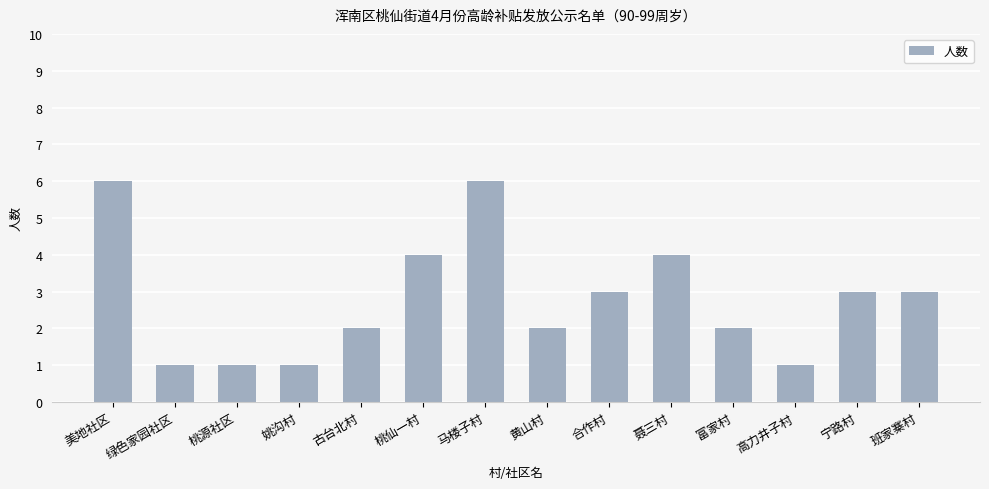

What is the label of the 2nd bar from the right?

宁路村